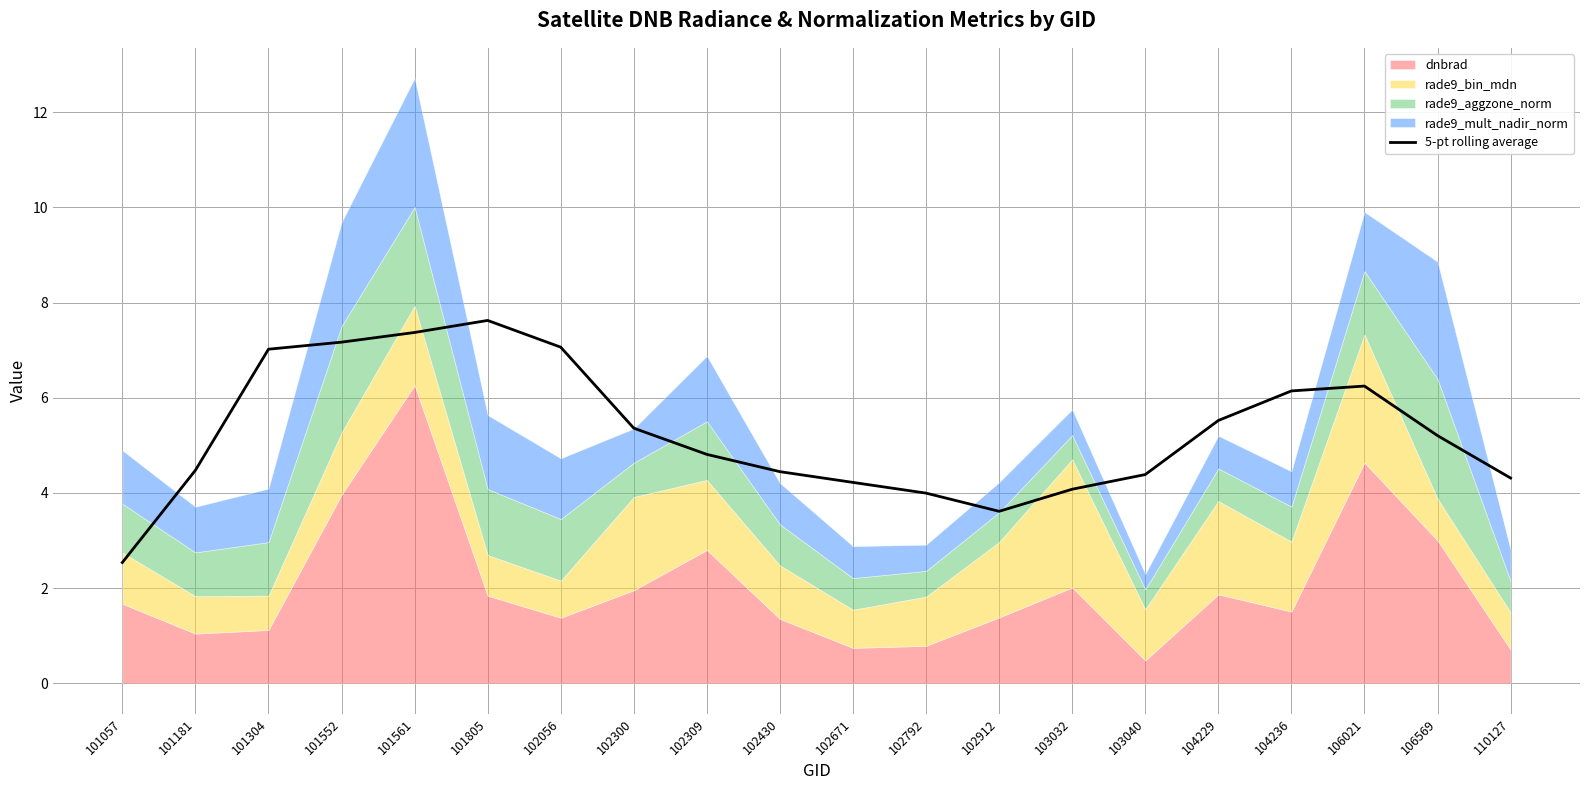

Read the value at 102056.

7.1